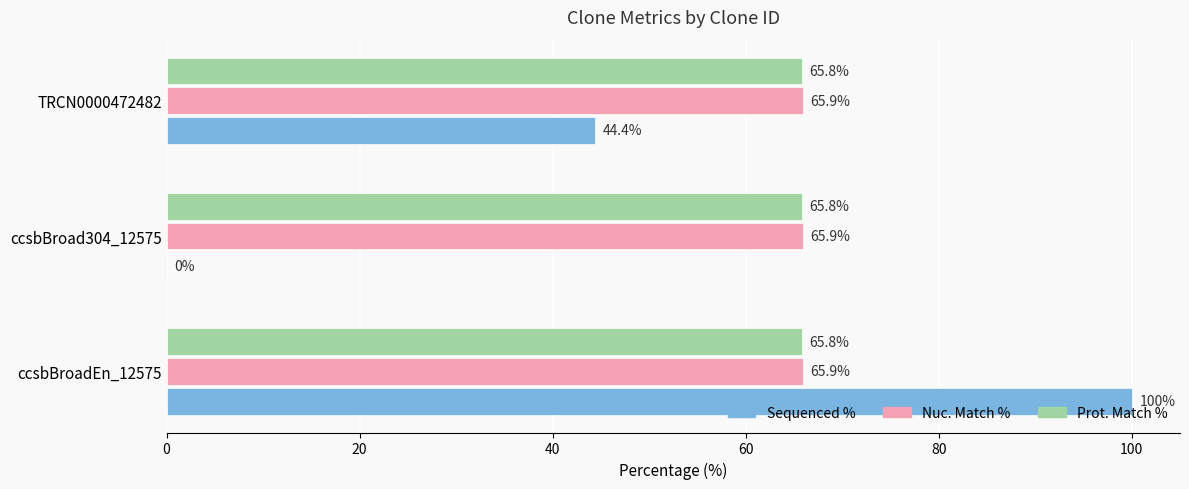

What is the greatest value displayed?

100.0